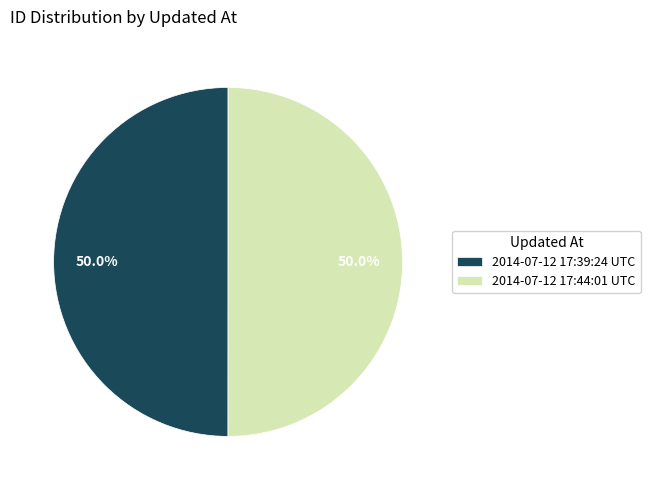

To the nearest percent, what percentage of the pie is 2014-07-12 17:39:24 UTC?

50%